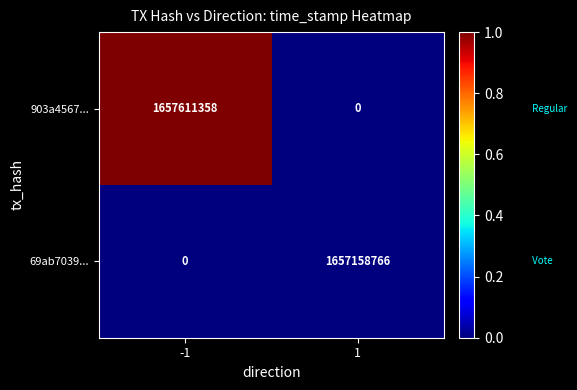

At -1, list the series in order from smallest to largest.

69ab7039..., 903a4567...